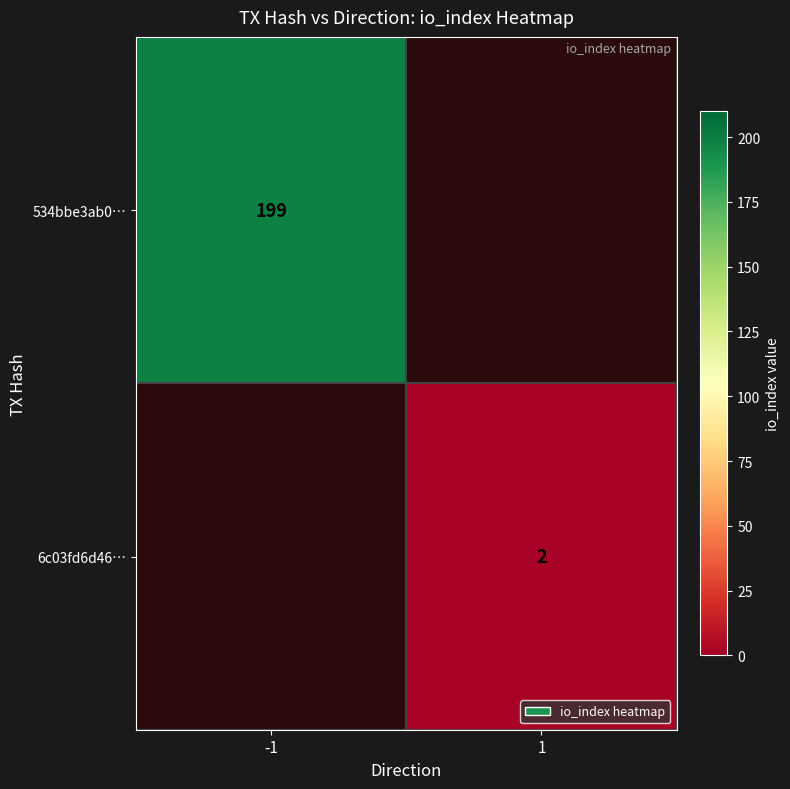

True or false: 534bbe3ab0… has a value of 89 at -1.

False